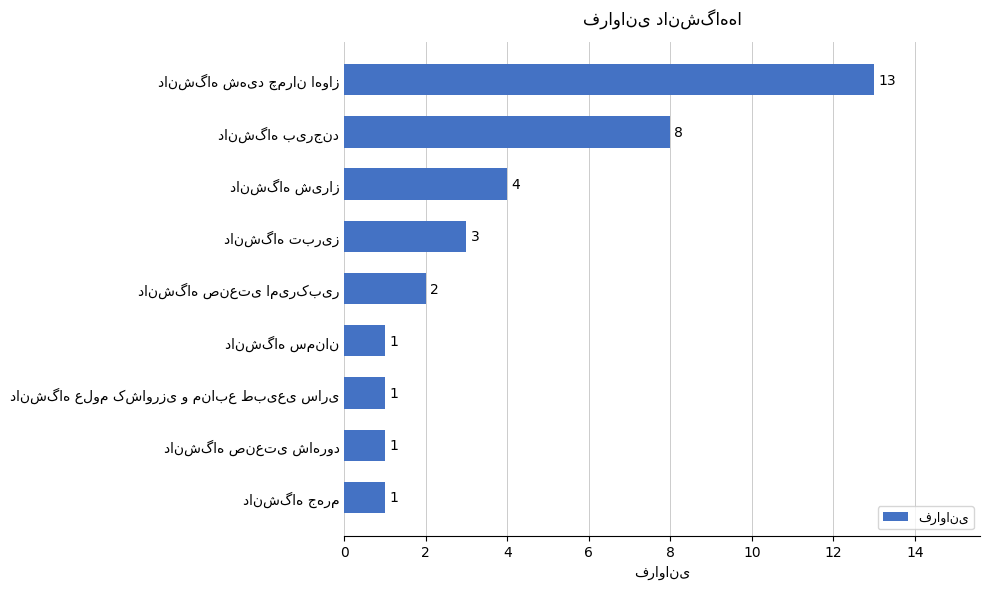

Reading top to bottom, list all the values displayed in this chart.

13	8	4	3	2	1	1	1	1